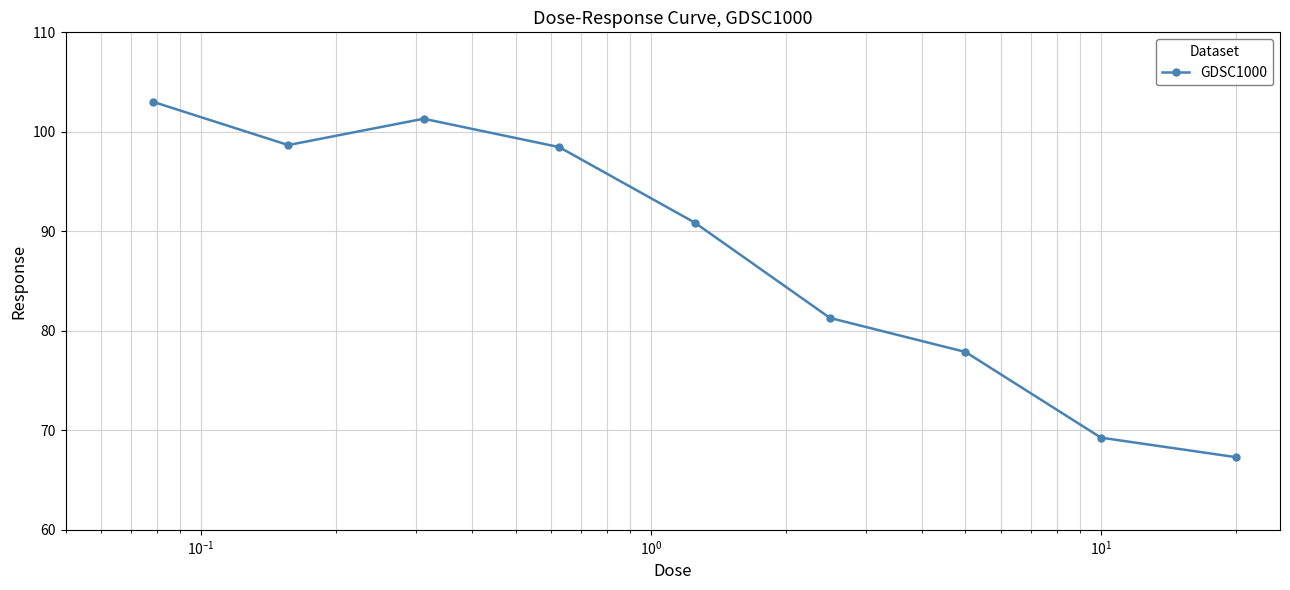

How many points are higher than both their immediate neighbors (excluding endpoints)?

1